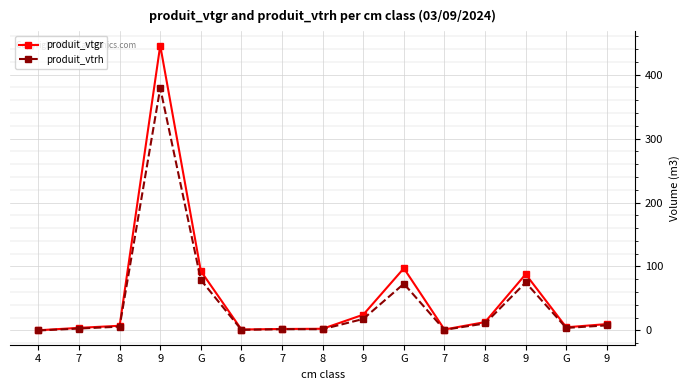

At which category is the sum across all series the highest?

9